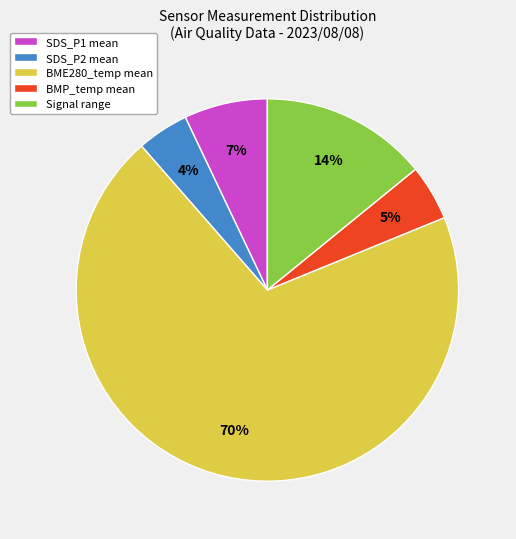

To the nearest percent, what is the combined percentage of Signal range and SDS_P1 mean?

21%